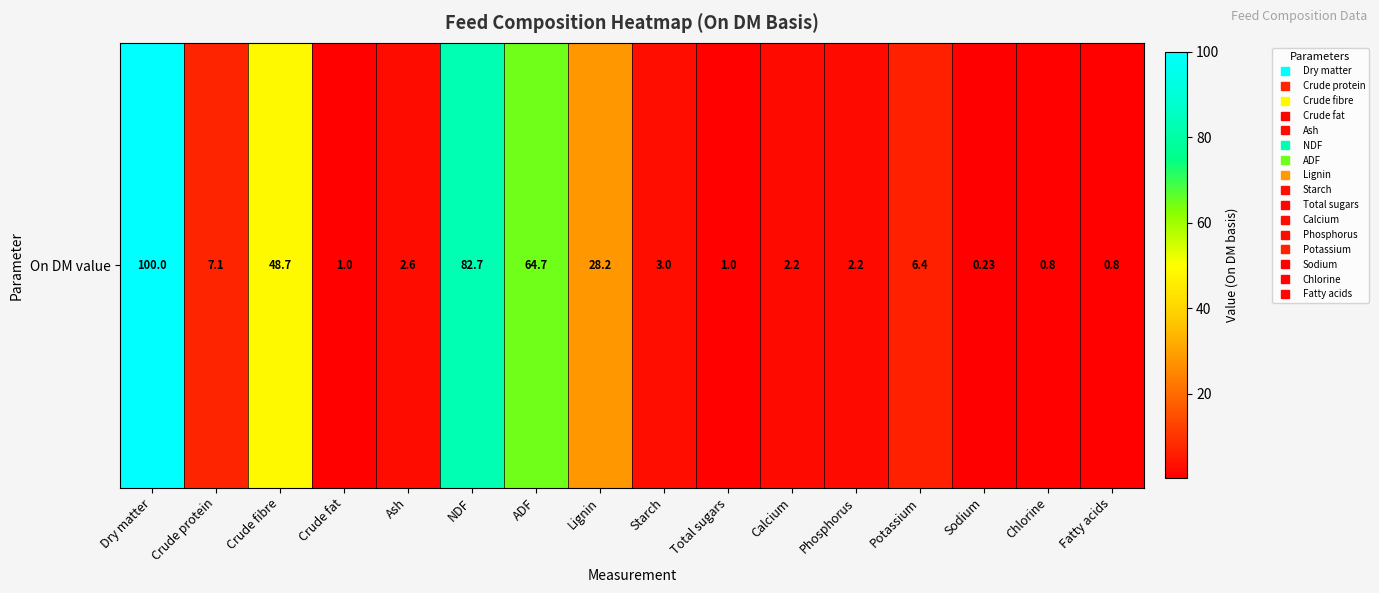

Rank the categories by value from highest to lowest.

Dry matter, NDF, ADF, Crude fibre, Lignin, Crude protein, Potassium, Starch, Ash, Calcium, Phosphorus, Crude fat, Total sugars, Chlorine, Fatty acids, Sodium